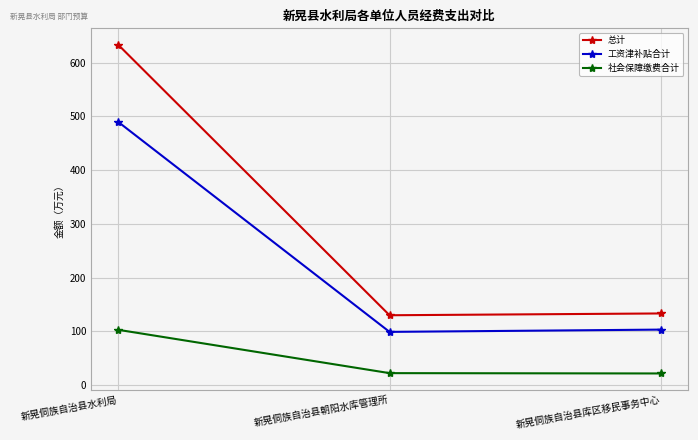

What is the maximum value shown in the chart?

633.2